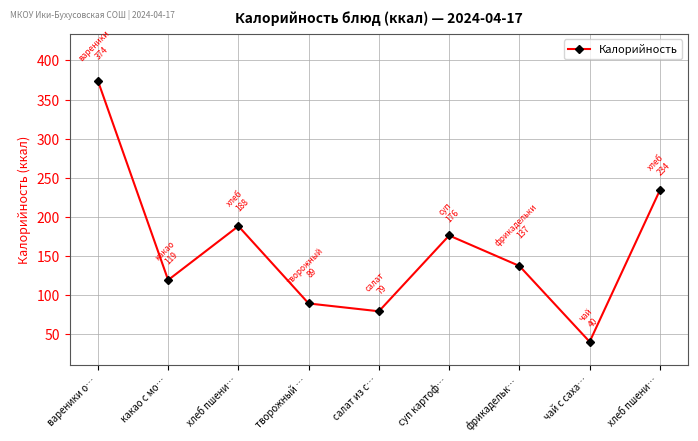

Reading left to right, extract all data points from this chart.

вареники о…=374	какао с мо…=119	хлеб пшени…=188	творожный …=89	салат из с…=79	суп картоф…=176	фрикадельк…=137	чай с саха…=40	хлеб пшени…=234